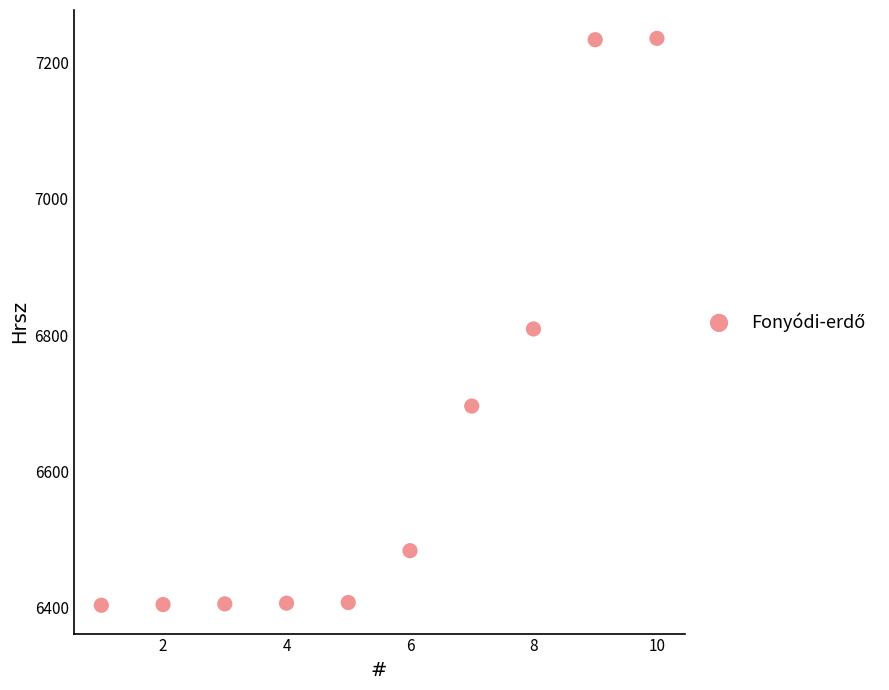

What is the range of Y values (max minus min)?

831